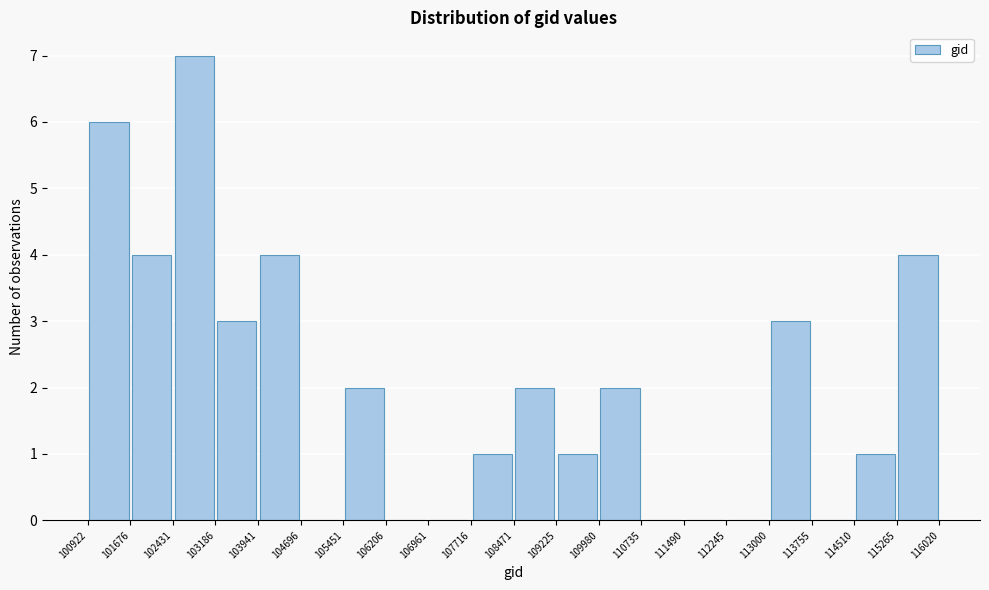

Over which range of the x-axis is the bar tallest?

102431 to 103186